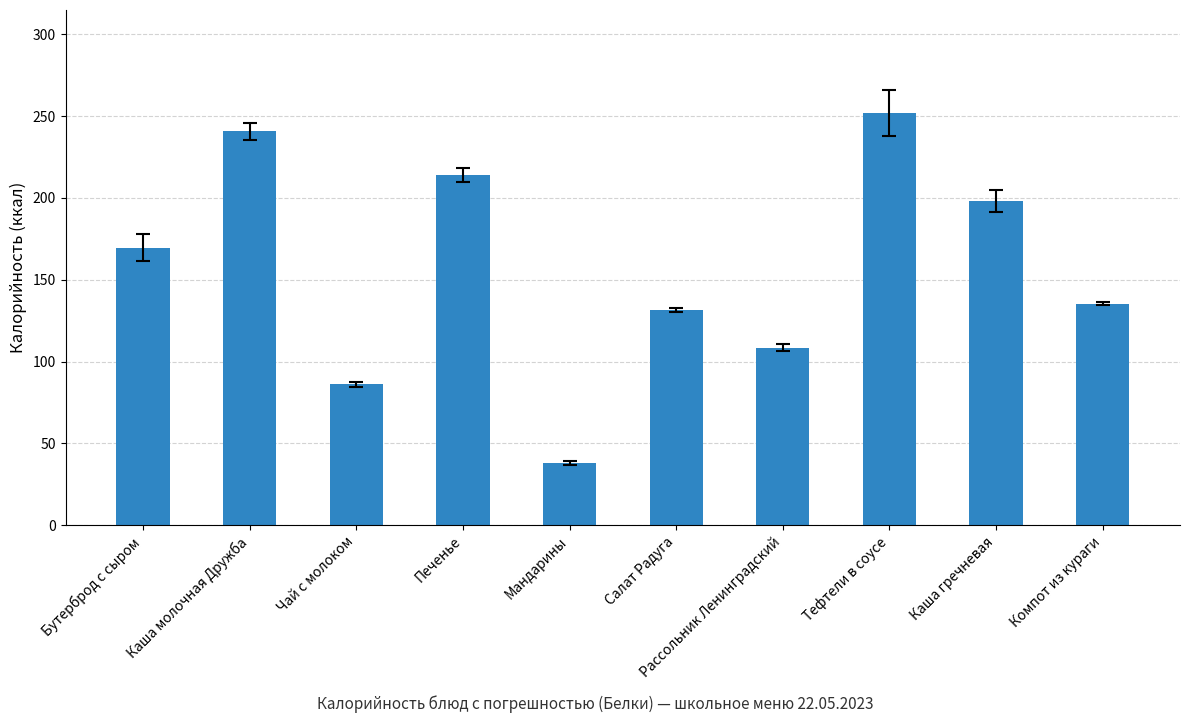

Is it true that the value at Рассольник Ленинградский is 73.3?

False